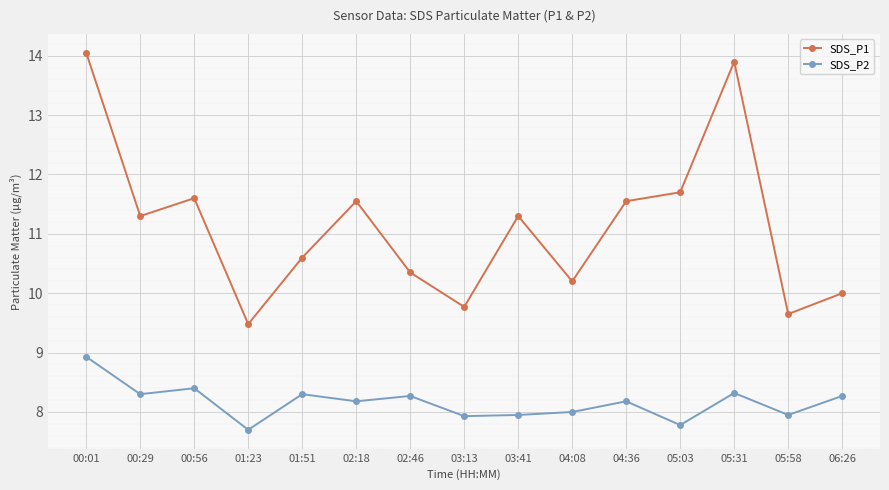

Rank the series at 05:03 from lowest to highest value.

SDS_P2, SDS_P1